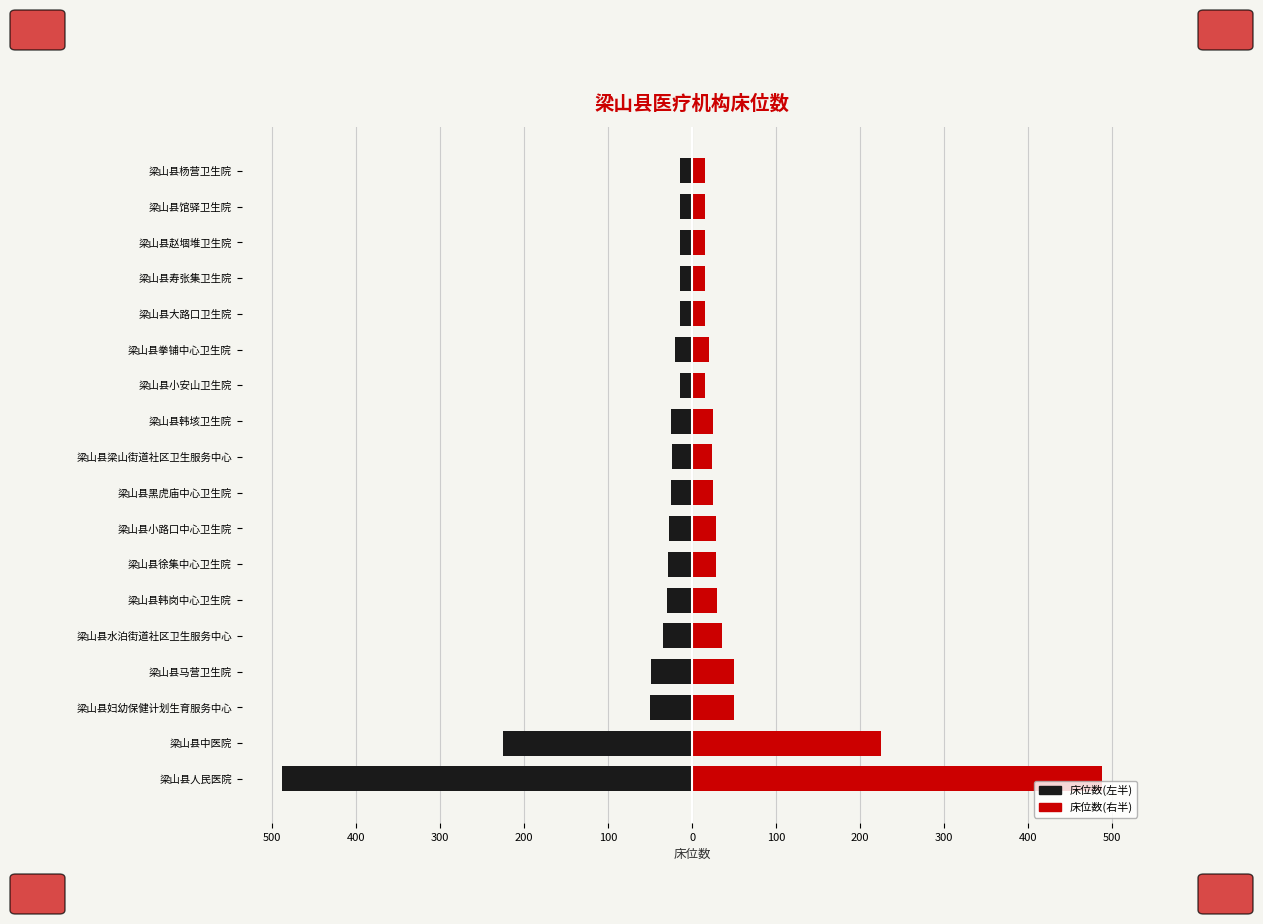

Is the value of 床位数(左半) at 梁山县小路口中心卫生院 greater than the value of 床位数(右半) at 梁山县杨营卫生院?

No